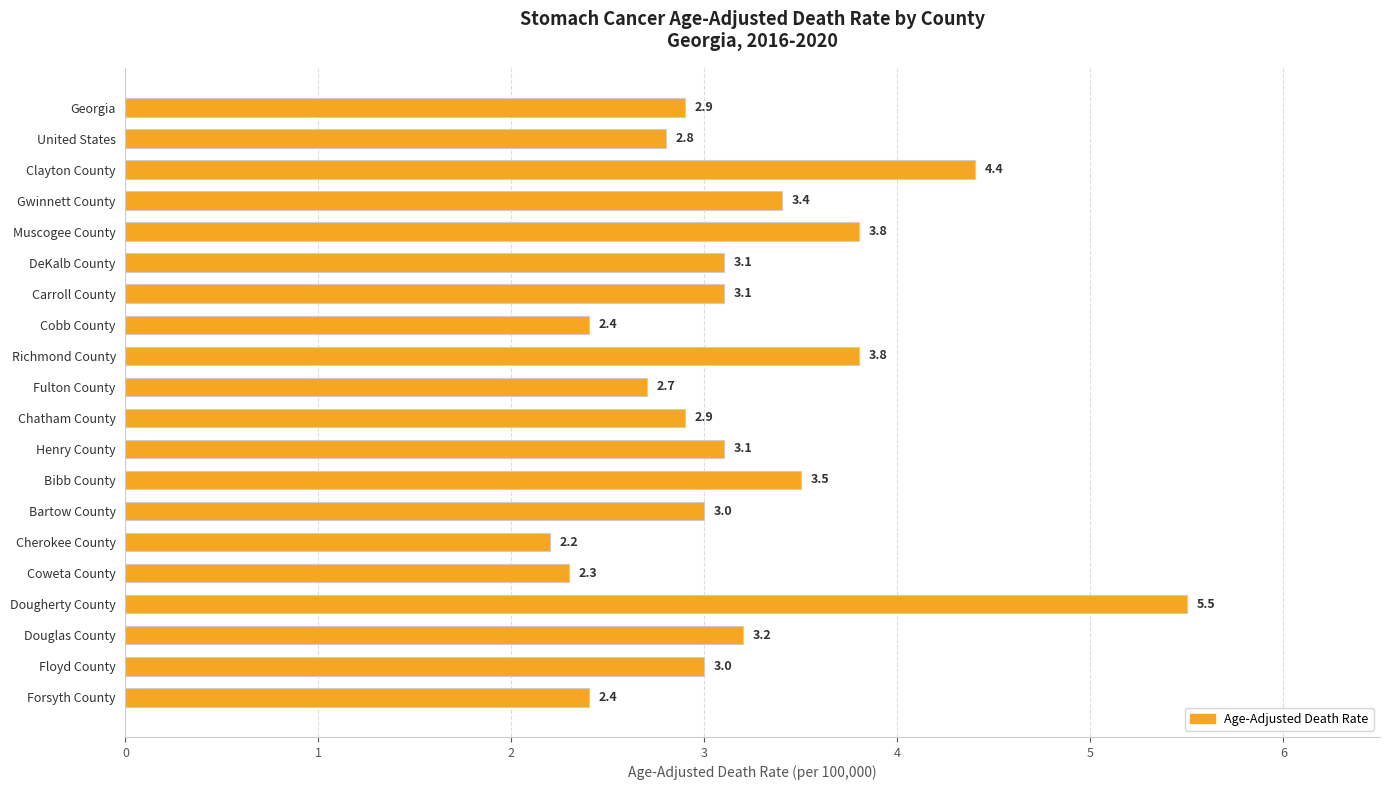

At which category does the chart reach its minimum across all series?

Cherokee County